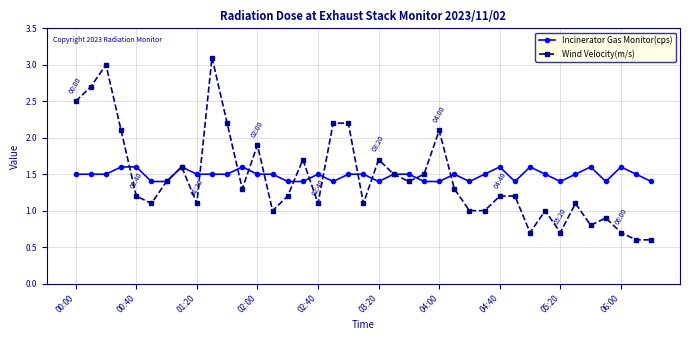

Rank the series by their maximum value, from highest to lowest.

Wind Velocity(m/s), Incinerator Gas Monitor(cps)